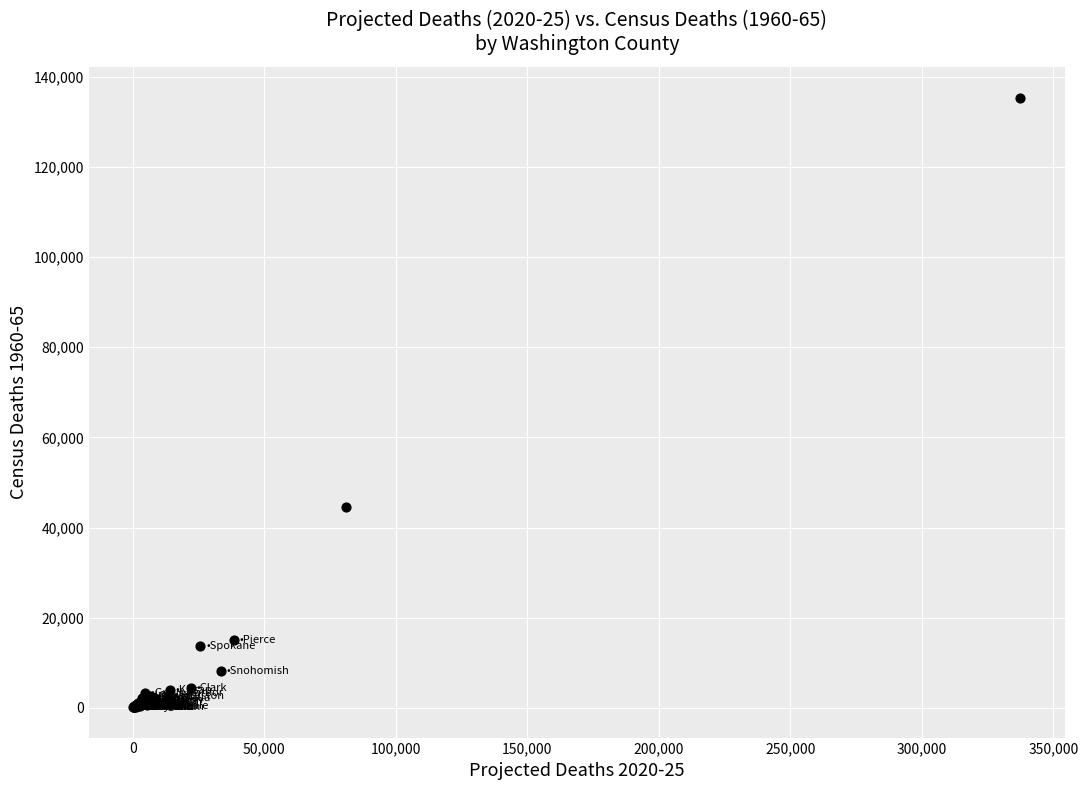

What Y value in the scatter plot is closest to 67792?

44505